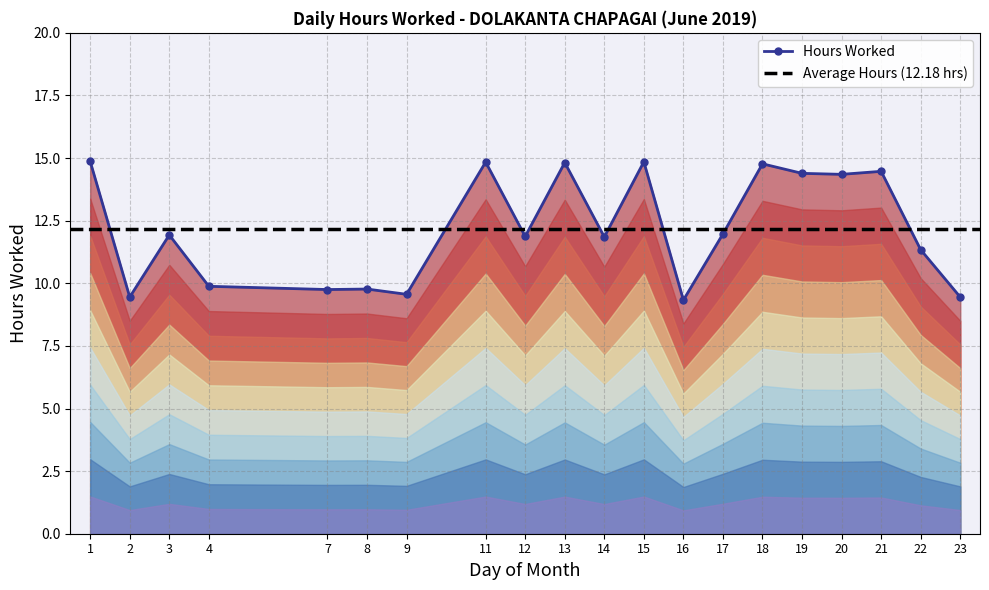

How many values are below 11?

7